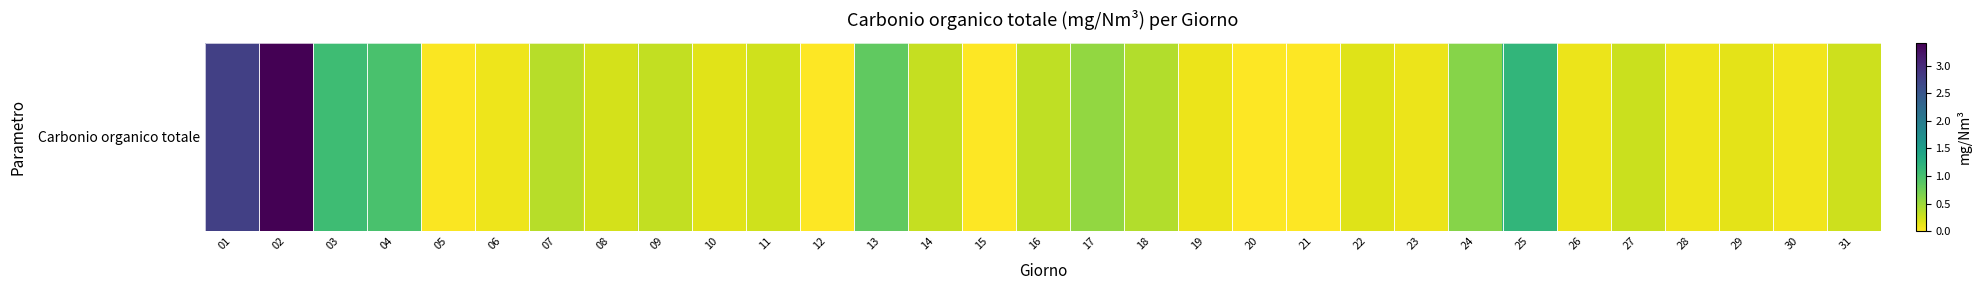

What is the average value?

0.5